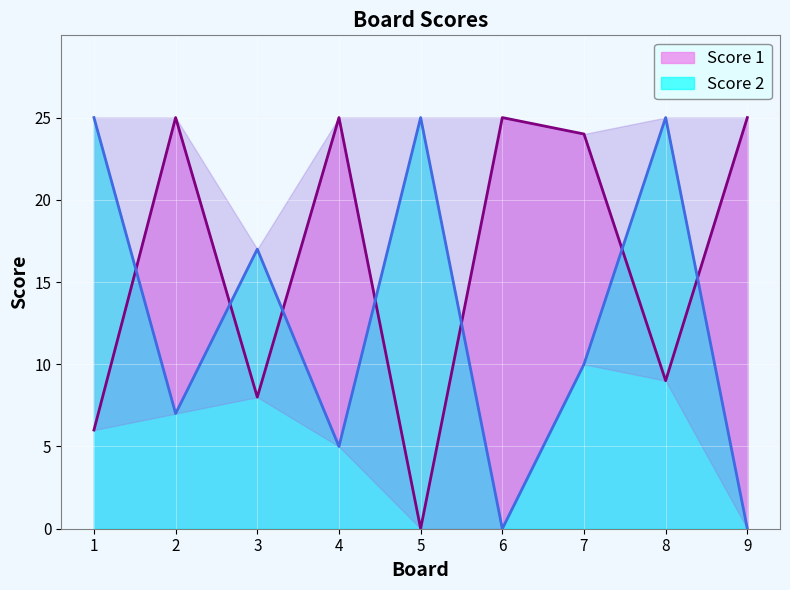

What are all the series names shown in the legend?

Score 1, Score 2